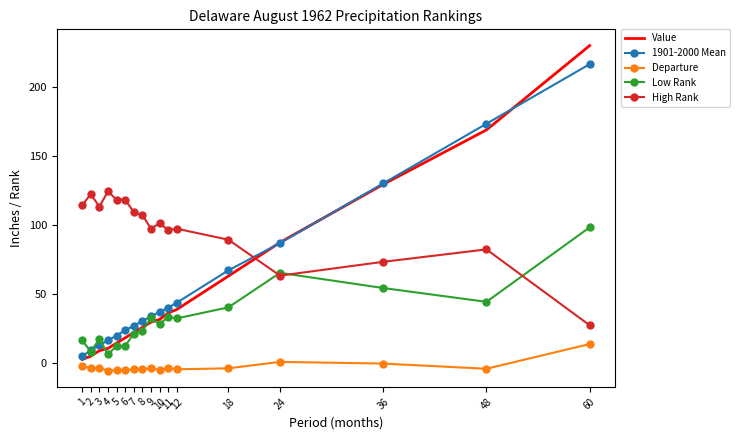

How many intersections are there between High Rank and Value?

1